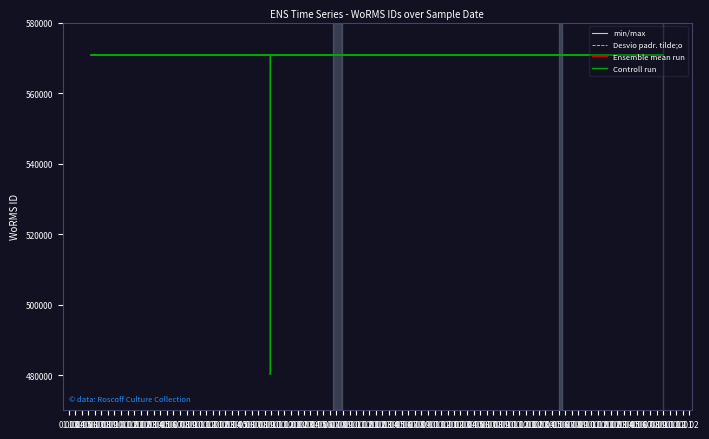

At how many categories does at least one series exceed 549084?

14